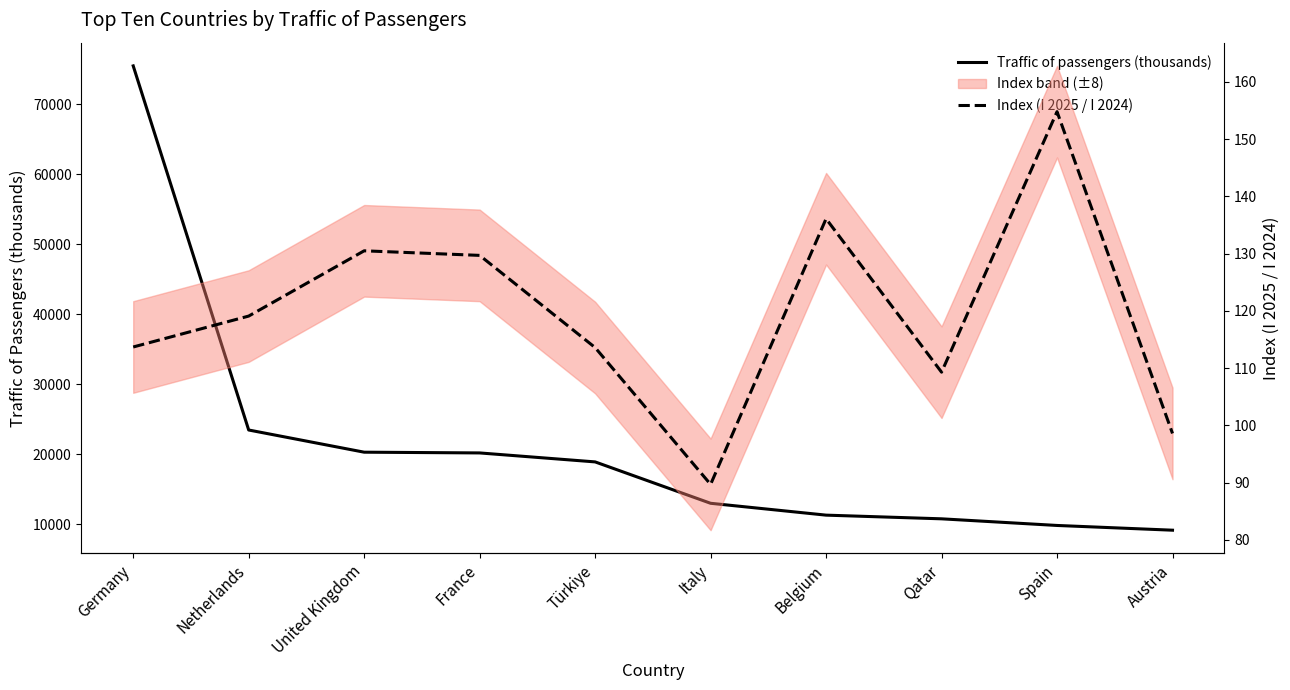

Is the value of Traffic of passengers (thousands) at Qatar greater than the value of Index (I 2025 / I 2024) at Türkiye?

Yes